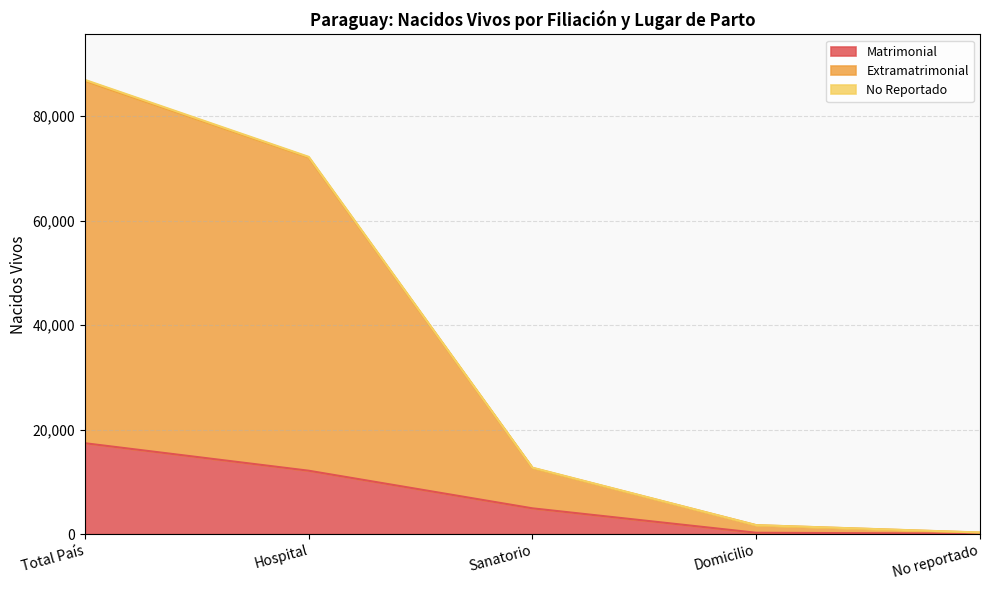

How many categories are shown in the chart?

5